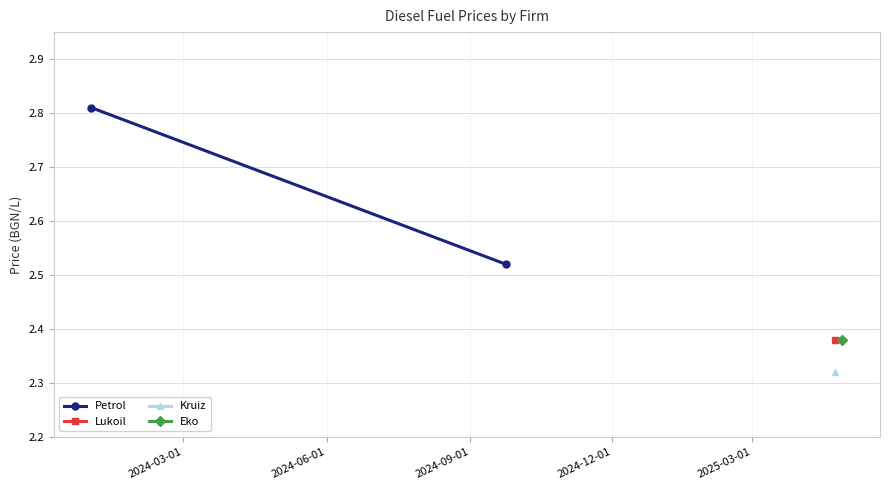

True or false: Kruiz has more than 0 interior local peaks.

False